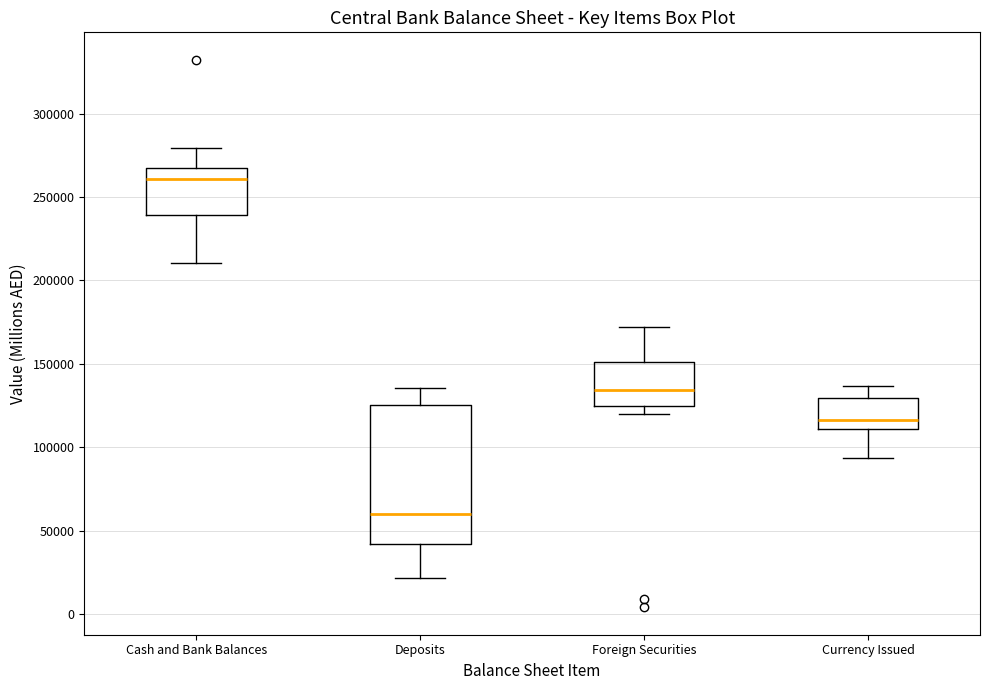

Reading left to right, transcribe this box plot: for each box, give where its median line is, the range the box spans, and where its two whiskers end, as read against the y-axis. The values are not printed on the chart, so give them approximately, as read against the axis.

Cash and Bank Balances: median 260000, box 240000 to 265000, whiskers 210000 to 280000
Deposits: median 60000, box 40000 to 125000, whiskers 20000 to 135000
Foreign Securities: median 135000, box 125000 to 150000, whiskers 120000 to 170000
Currency Issued: median 115000, box 110000 to 130000, whiskers 95000 to 135000